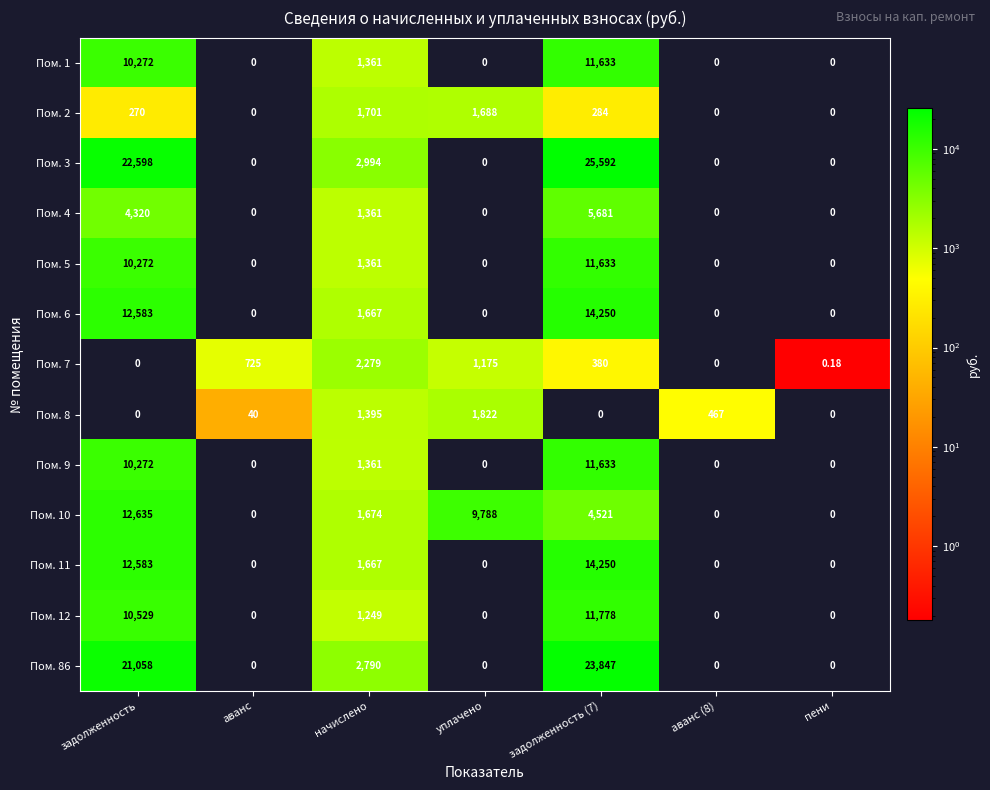

How many positive values does the Пом. 1 series have?

3